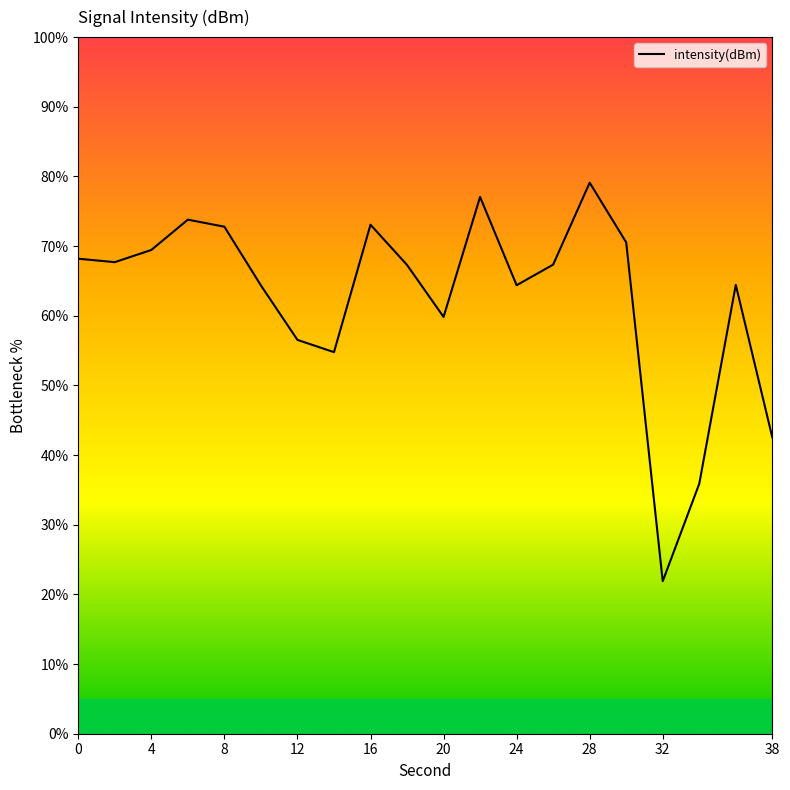

What is the smallest value displayed?

21.9